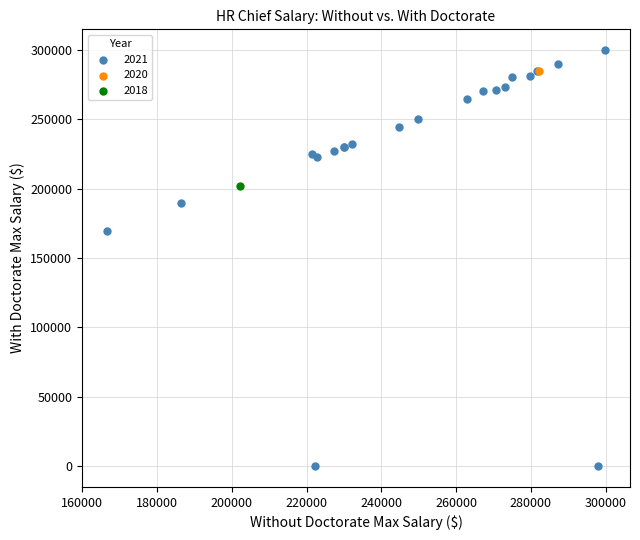

Which series reaches the maximum Y coordinate?

2021